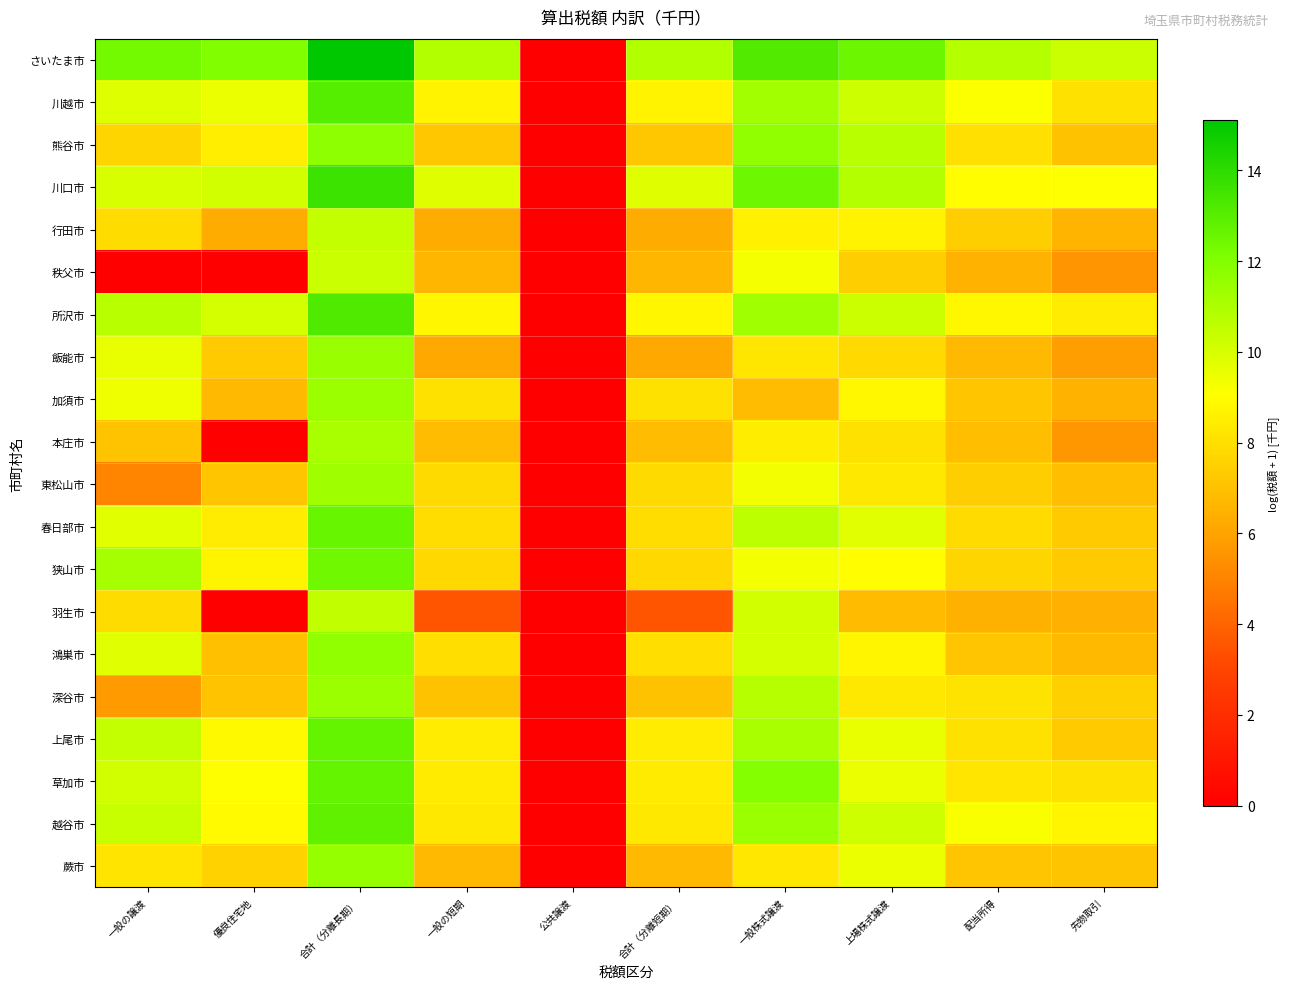

At how many categories does at least one series exceed 6?

9